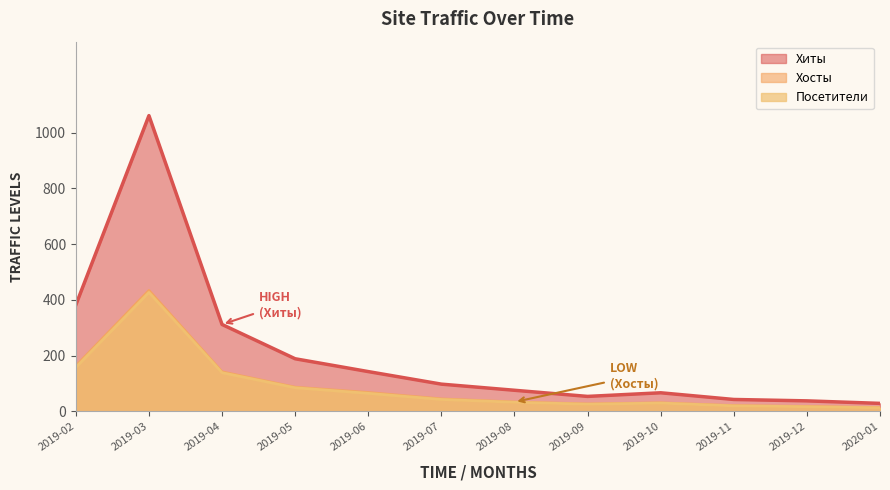

Read the Хосты value at 2019-05.

87